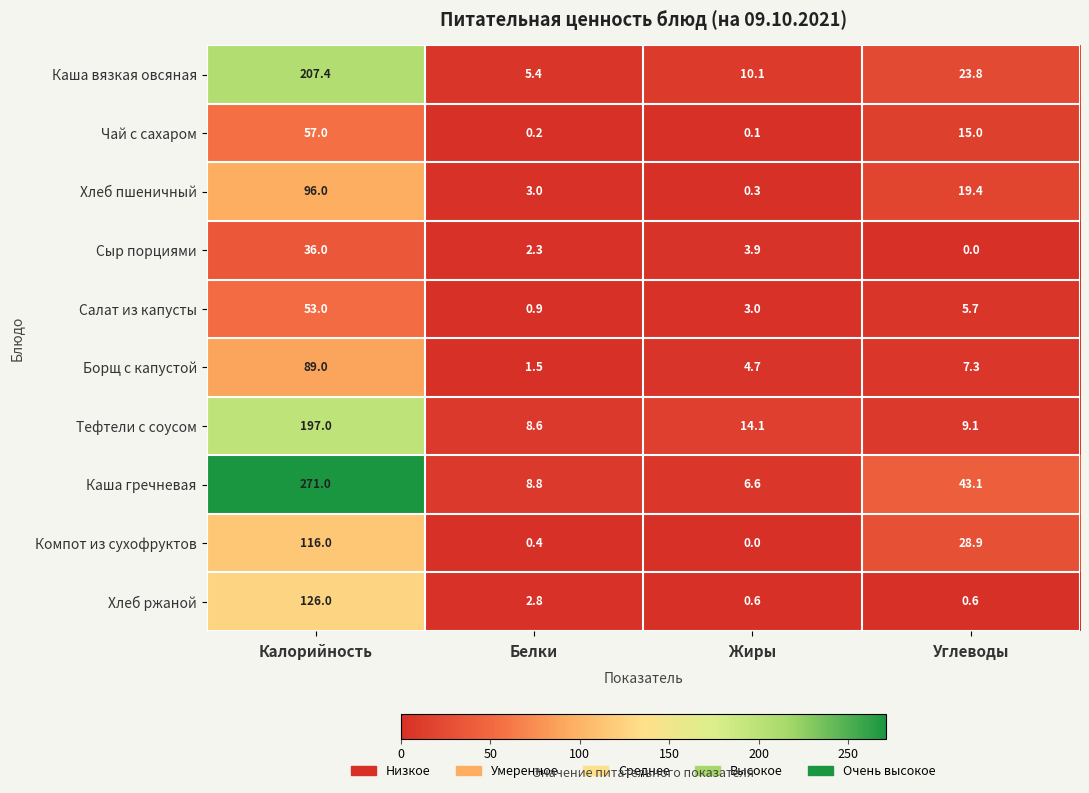

The Тефтели с соусом series shows 9.1 at Углеводы. True or false?

True